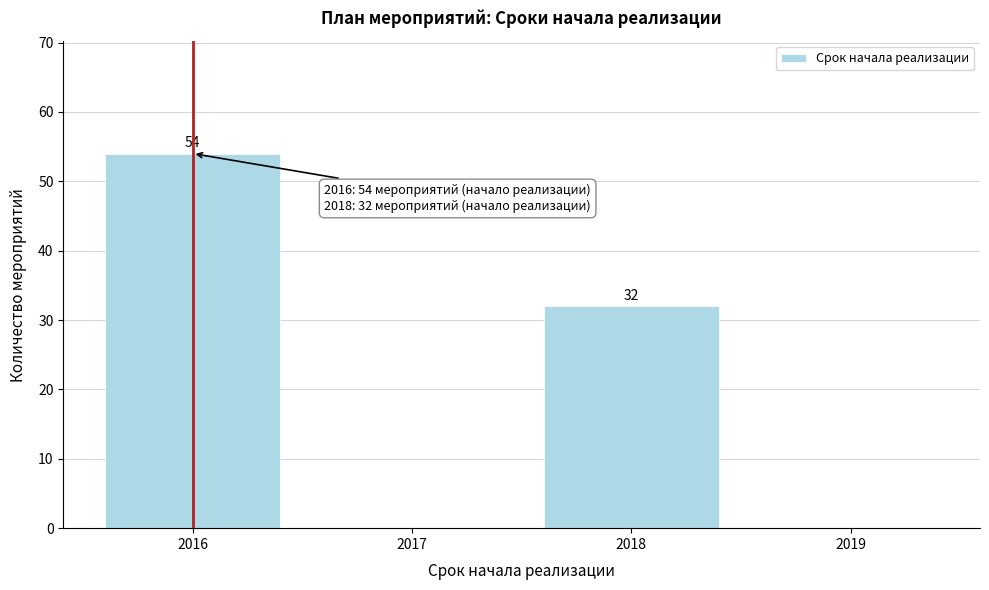

Which range on the x-axis has the tallest bar?

2015.5 to 2016.5